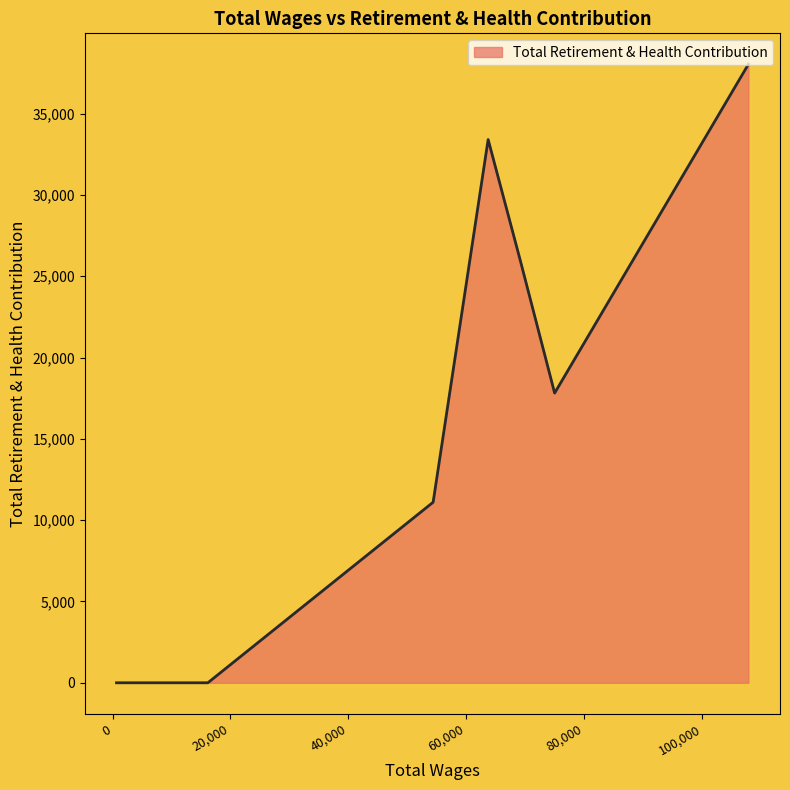

What is the difference between the maximum and minimum values?

38034